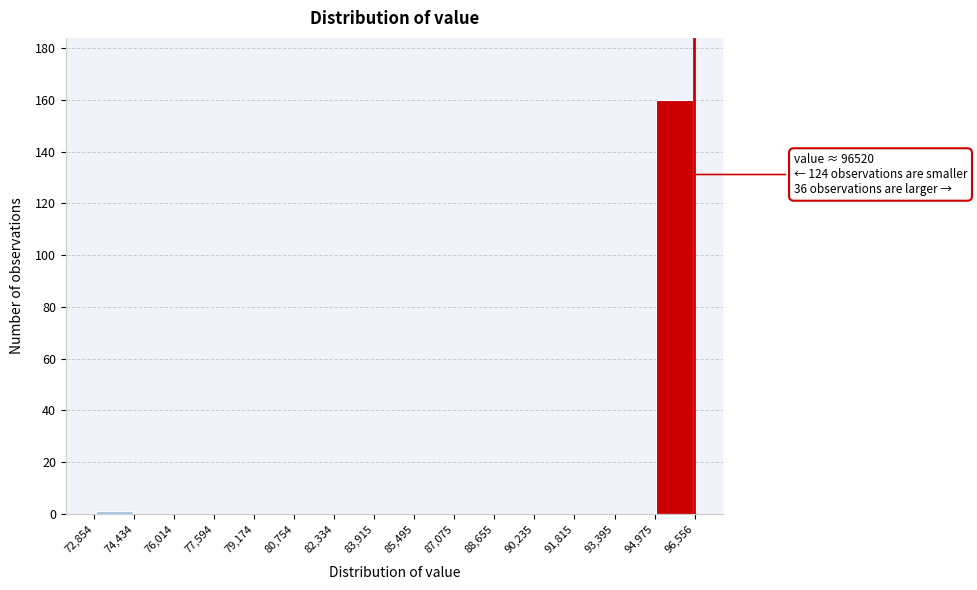

Which range on the x-axis has the tallest bar?

94,975 to 96,556